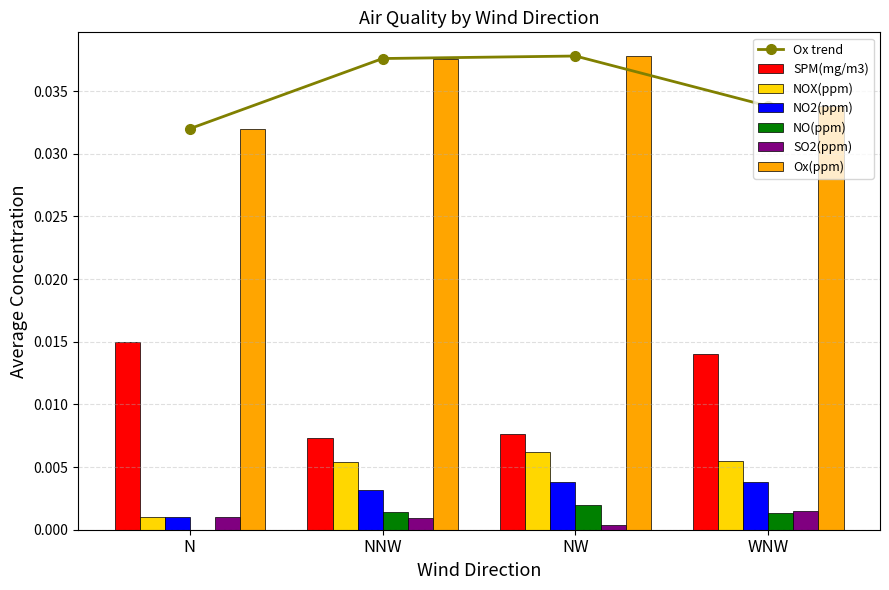

At which label is Ox trend closest to 0?

N